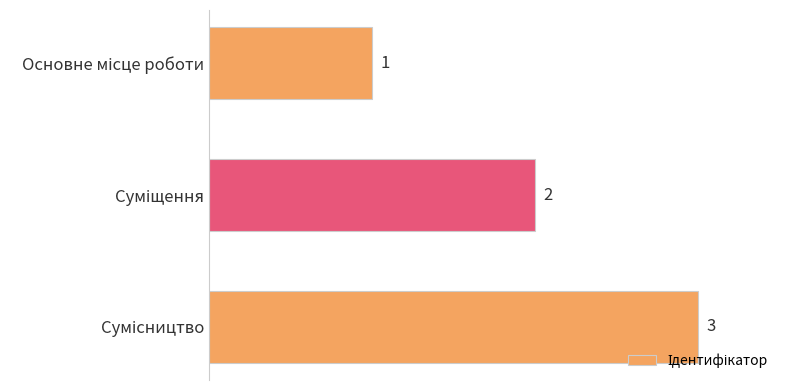

What is the value of the 1st bar from the top?

1